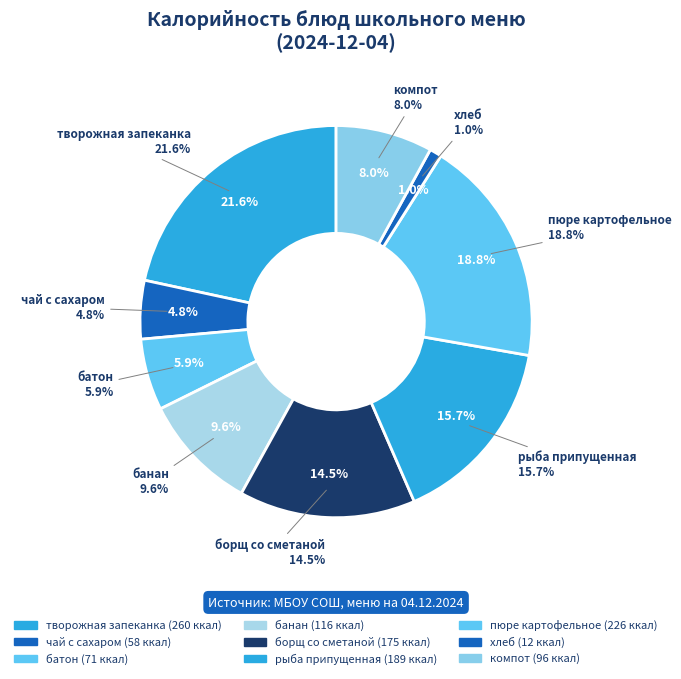

Which category has the smallest portion of the pie?

хлеб